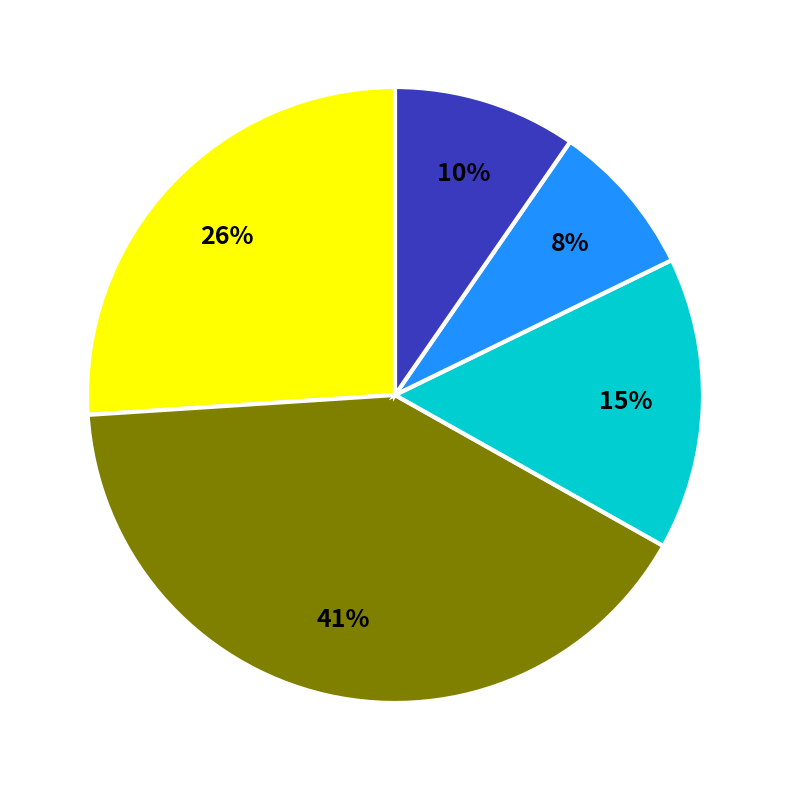

To the nearest percent, what is the average slice percentage?

20%